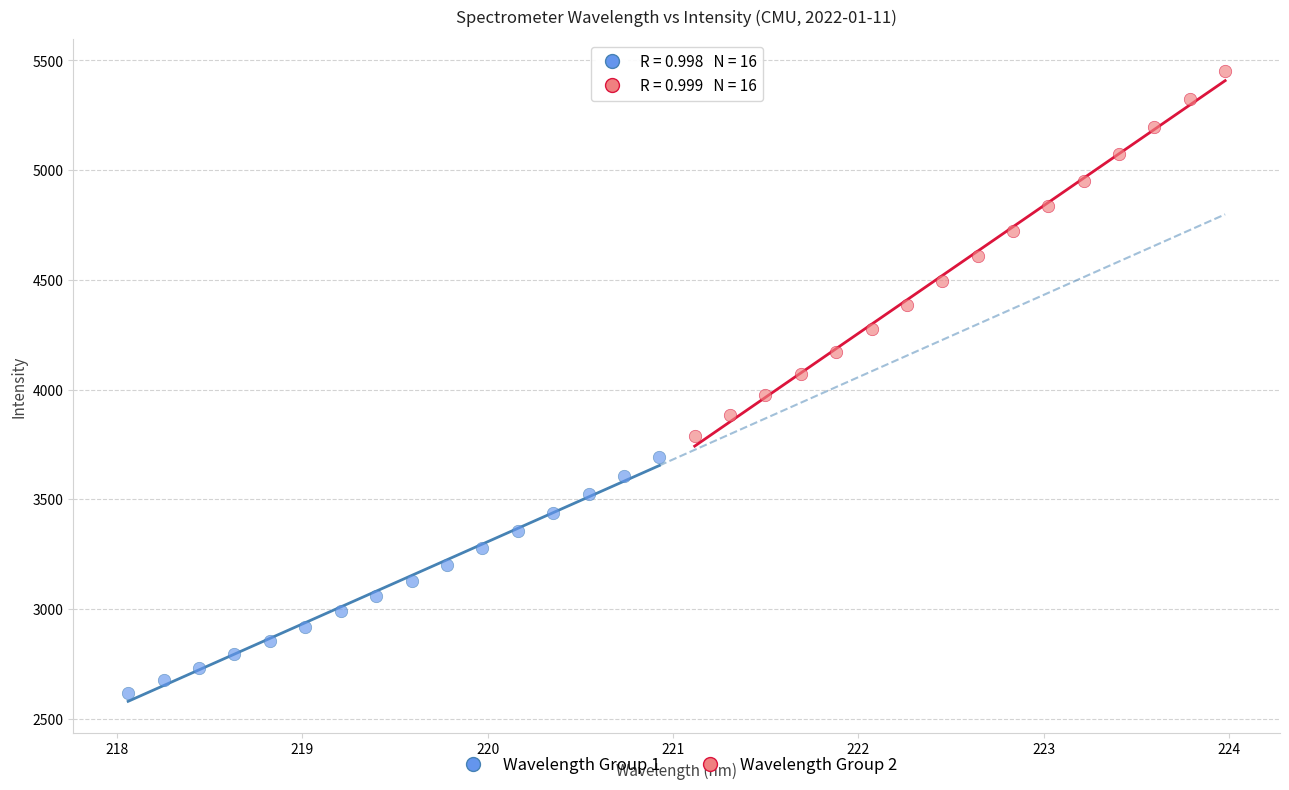

Which series reaches the minimum Y coordinate?

Wavelength Group 1